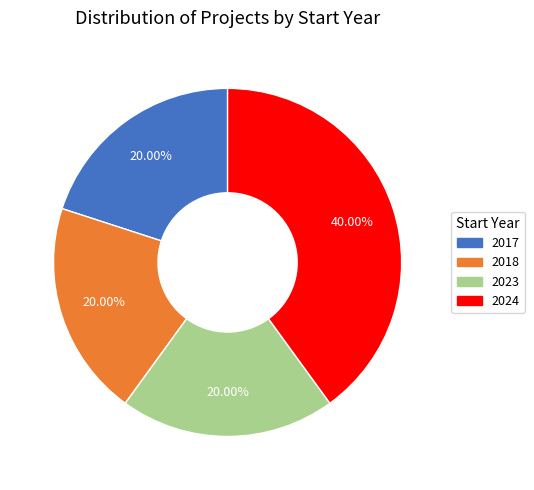

Is there a majority slice in this chart?

No